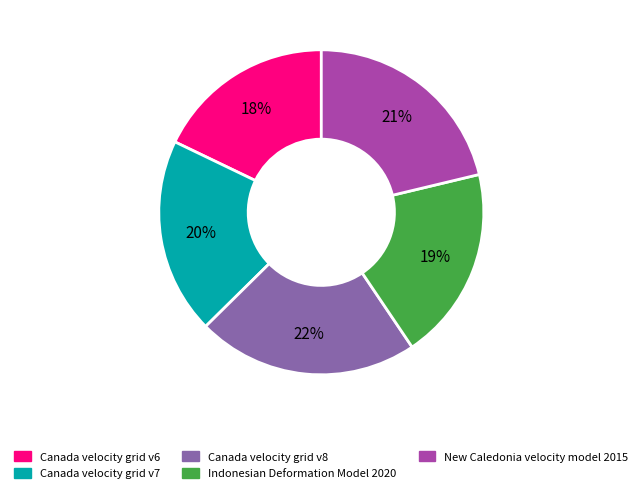

How many segments does this pie chart have?

5